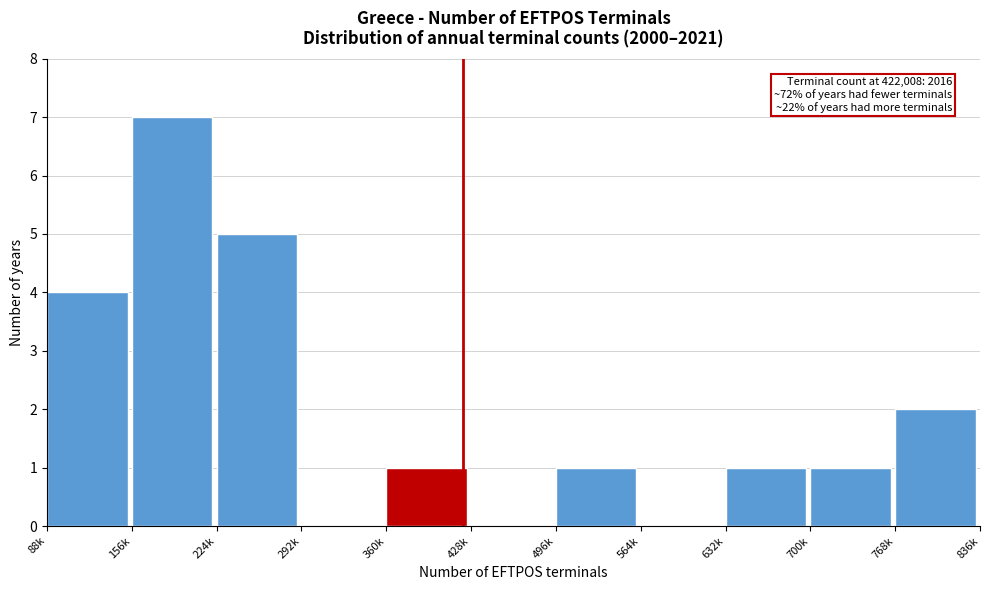

Reading left to right, list all the values displayed in this chart.

88k=4	156k=7	224k=5	292k=0	360k=1	428k=0	496k=1	564k=0	632k=1	700k=1	768k=2